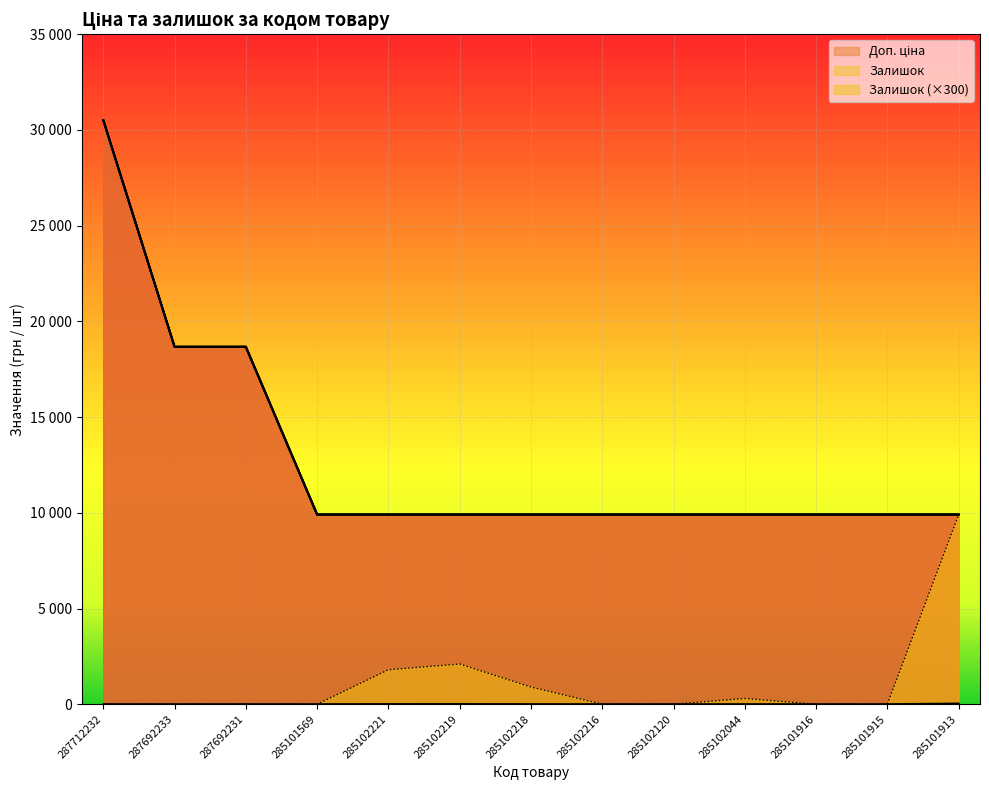

True or false: Доп. ціна and Залишок intersect in this chart.

False